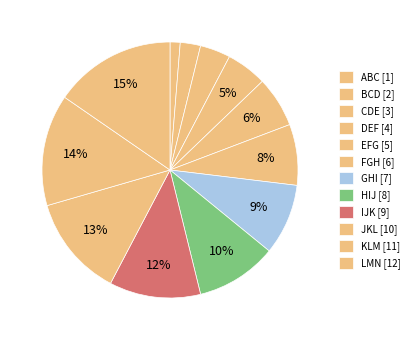

Do ABC and LMN together represent more than half of the pie?

No